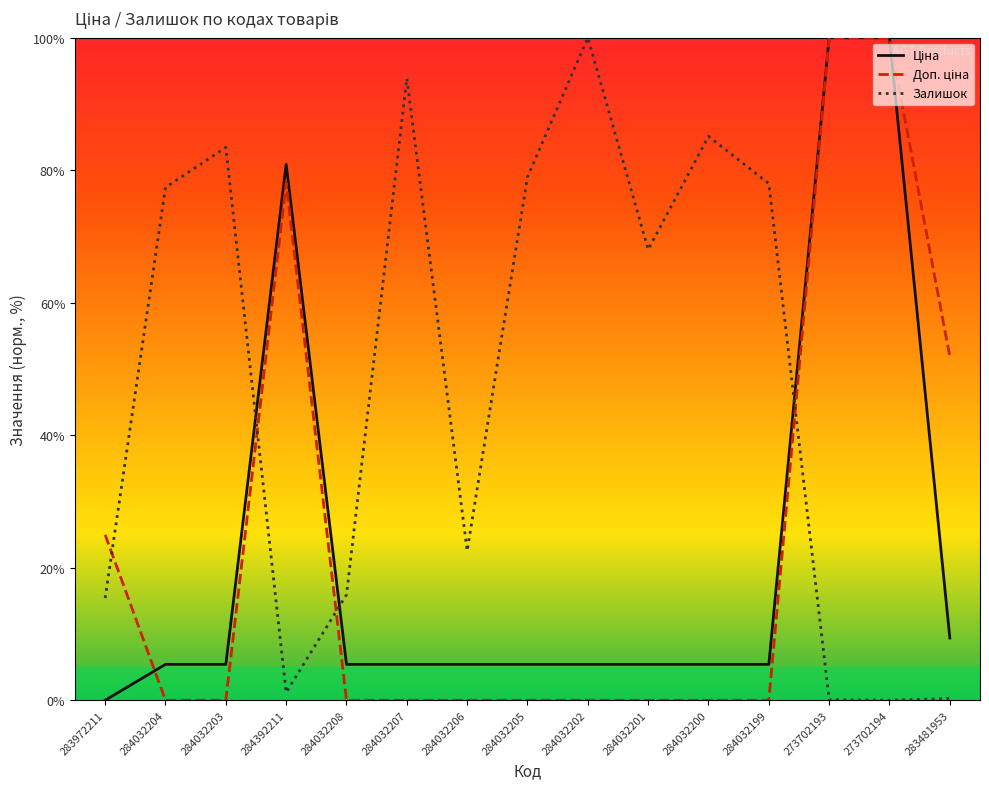

At how many categories does at least one series exceed 9?

15